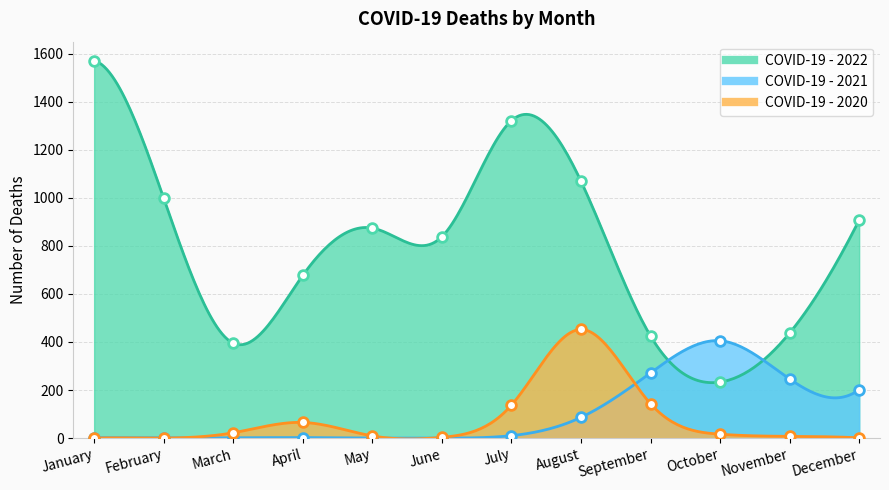

Reading left to right, extract all data points from this chart.

COVID-19 - 2022: January=1571	February=998	March=395	April=677	May=874	June=838	July=1321	August=1069	September=425	October=233	November=437	December=907
COVID-19 - 2021: January=2	February=1	March=1	April=2	May=0	June=0	July=10	August=86	September=271	October=405	November=246	December=201
COVID-19 - 2020: January=0	February=0	March=22	April=65	May=9	June=3	July=137	August=452	September=143	October=16	November=7	December=1